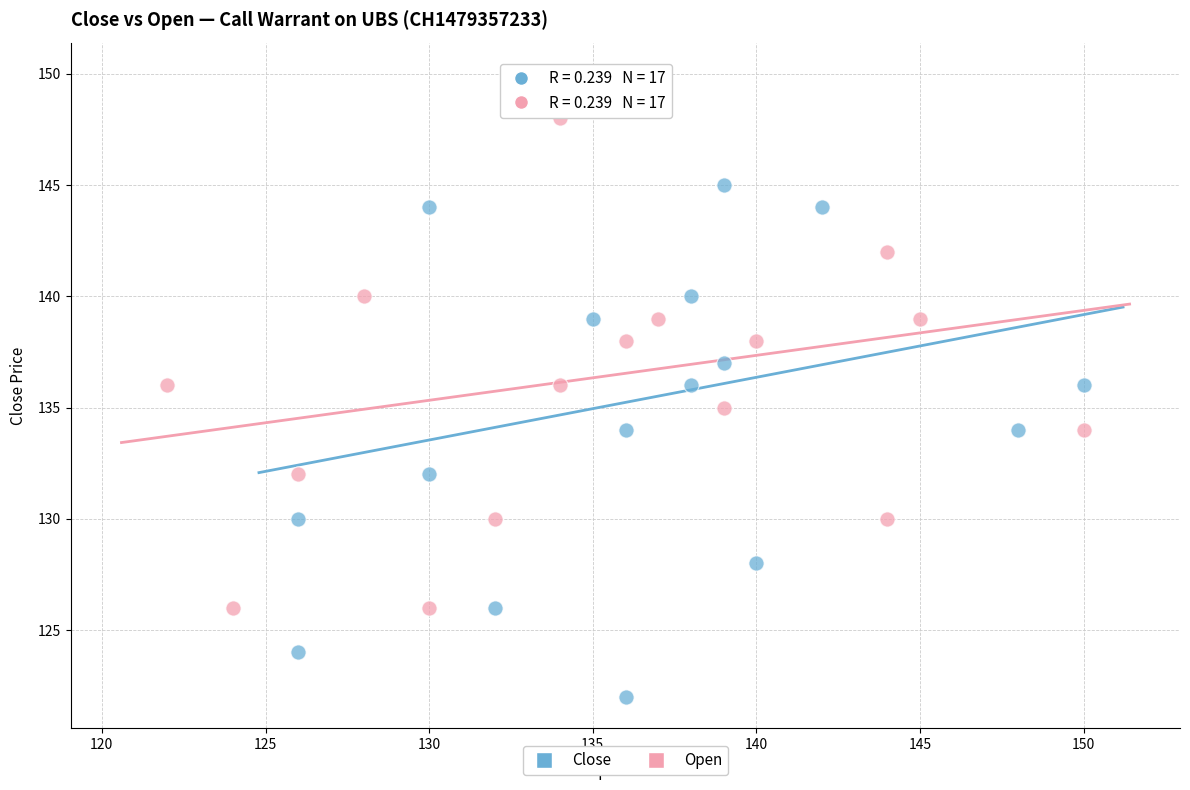

Which series contains the lowest Y value?

Close